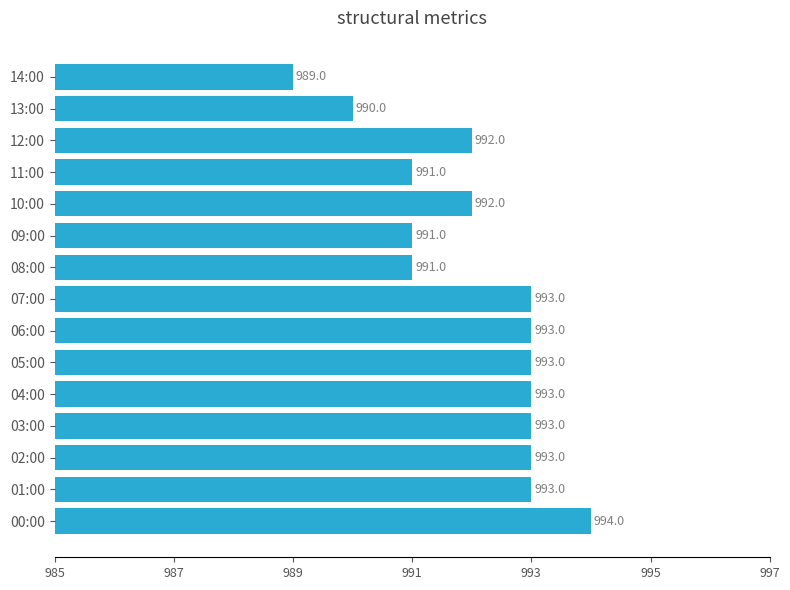

What is the ratio of the value at 08:00 to the value at 04:00?

1.0